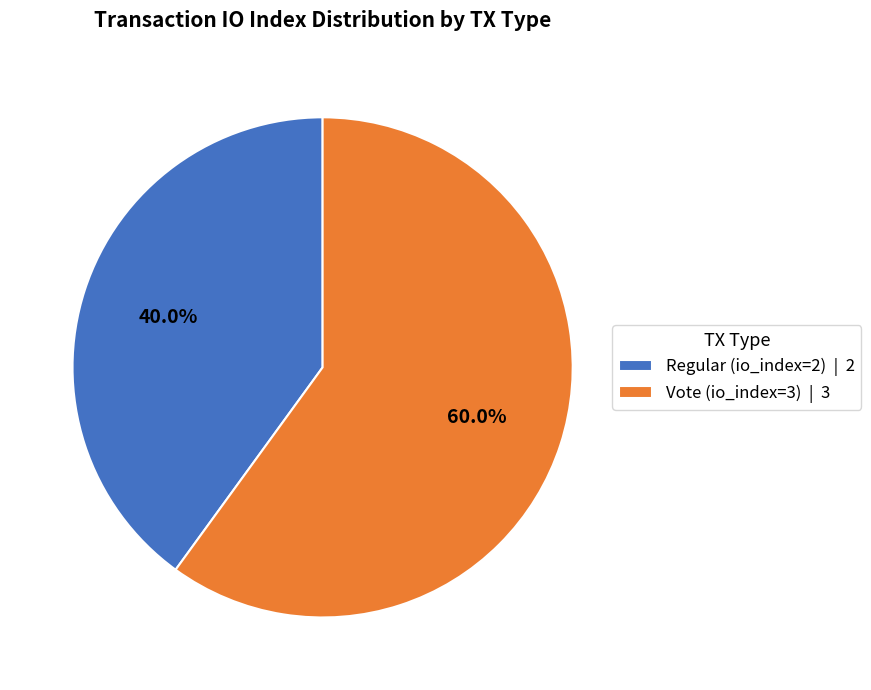

Is there any slice that represents more than half of the pie?

Yes